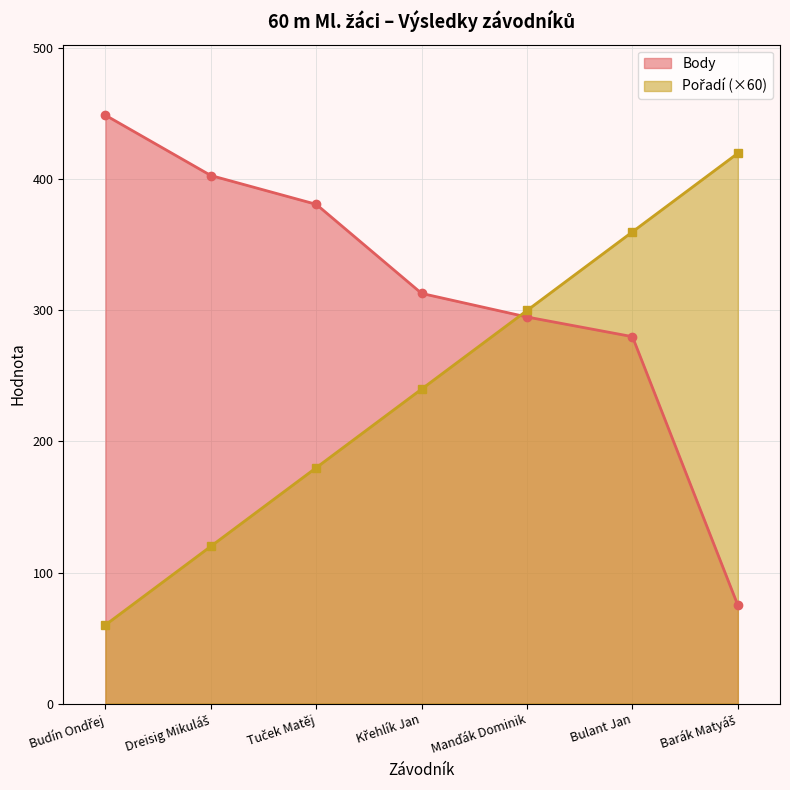

Which category has the lowest value in the Body series?

Barák Matyáš